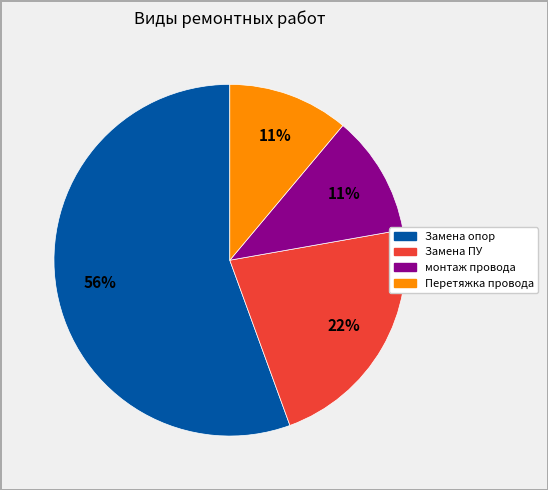

Does any single category account for the majority?

Yes